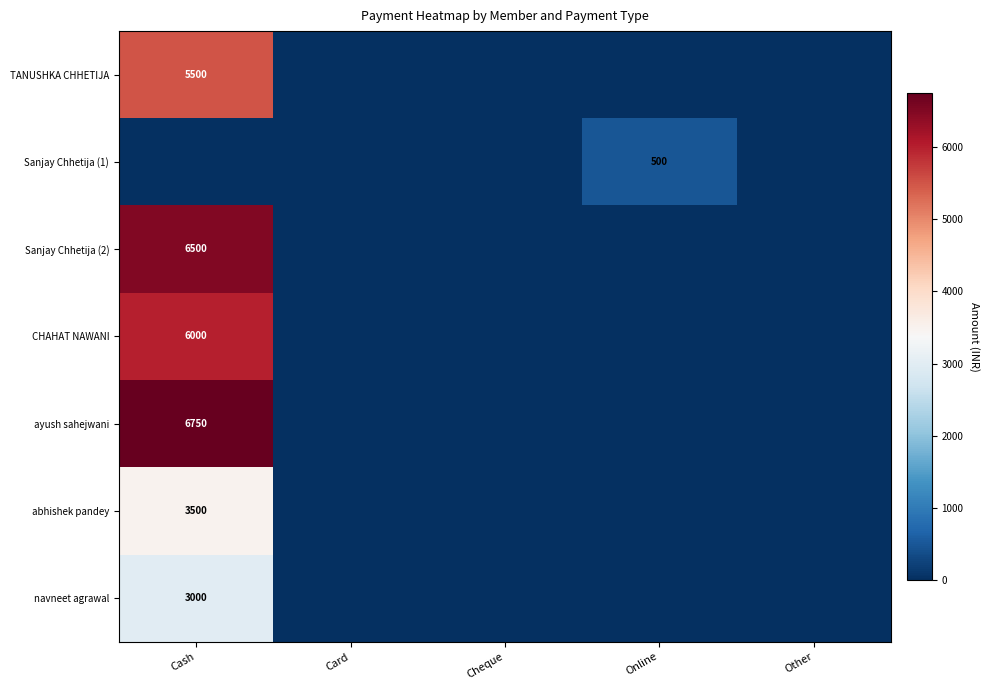

Is it true that abhishek pandey equals 3500 at Cash?

True